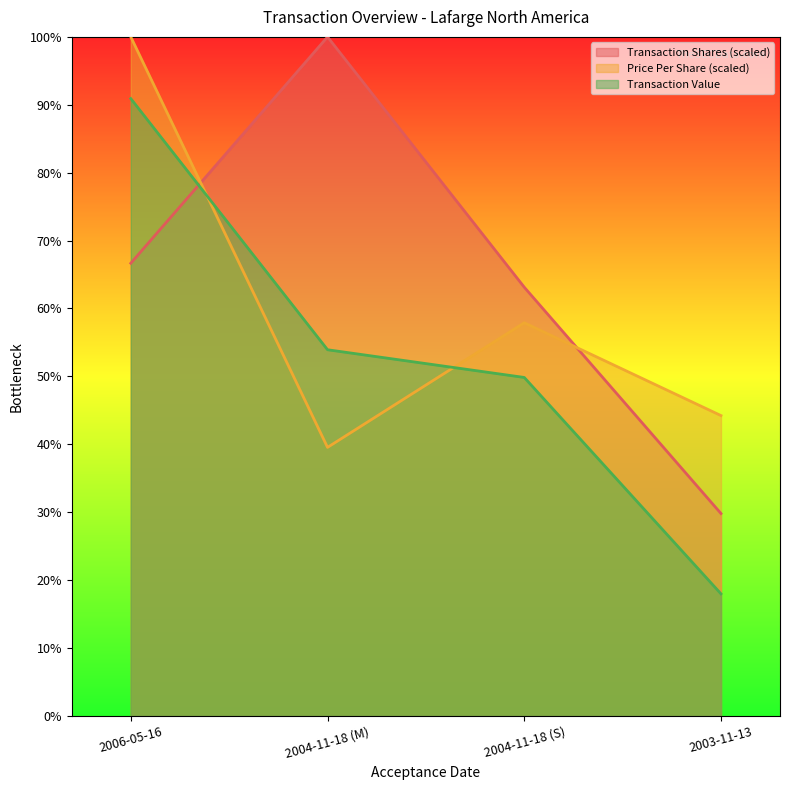

After their last crossing, which series has the higher values: transactionShares or transactionPricePerShare?

transactionPricePerShare